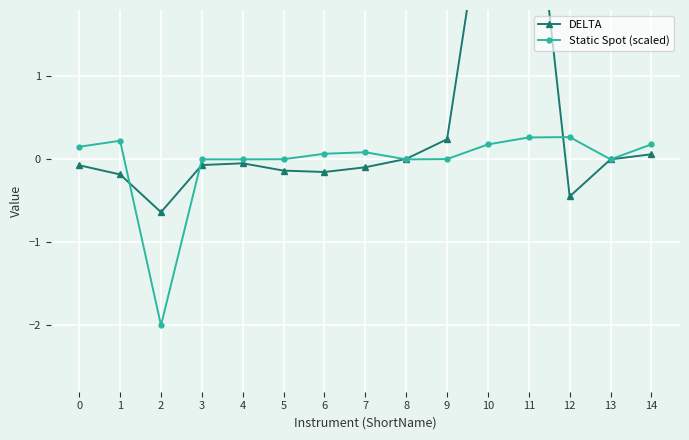

Reading right to left, what are all the values shown in this chart?

DELTA: 14=0.1	13=0.0	12=-0.4	11=4.0	10=3.4	9=0.2	8=0.0	7=-0.1	6=-0.2	5=-0.1	4=-0.0	3=-0.1	2=-0.6	1=-0.2	0=-0.1
Static Spot (scaled): 14=0.2	13=0.0	12=0.3	11=0.3	10=0.2	9=0.0	8=0.0	7=0.1	6=0.1	5=0.0	4=0.0	3=0.0	2=-2.0	1=0.2	0=0.2